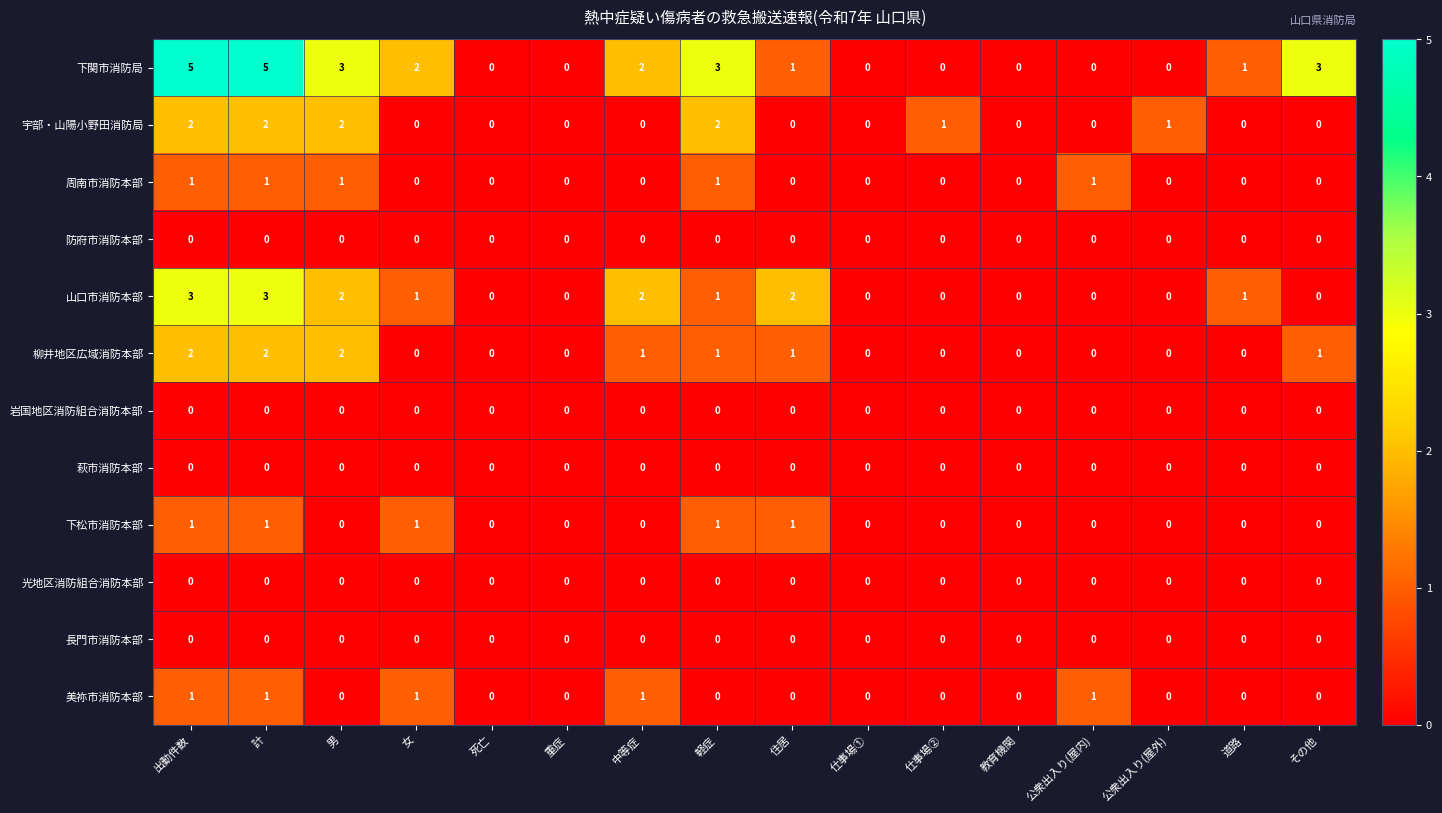

Is it true that 下松市消防本部 equals 1 at 中等症?

False